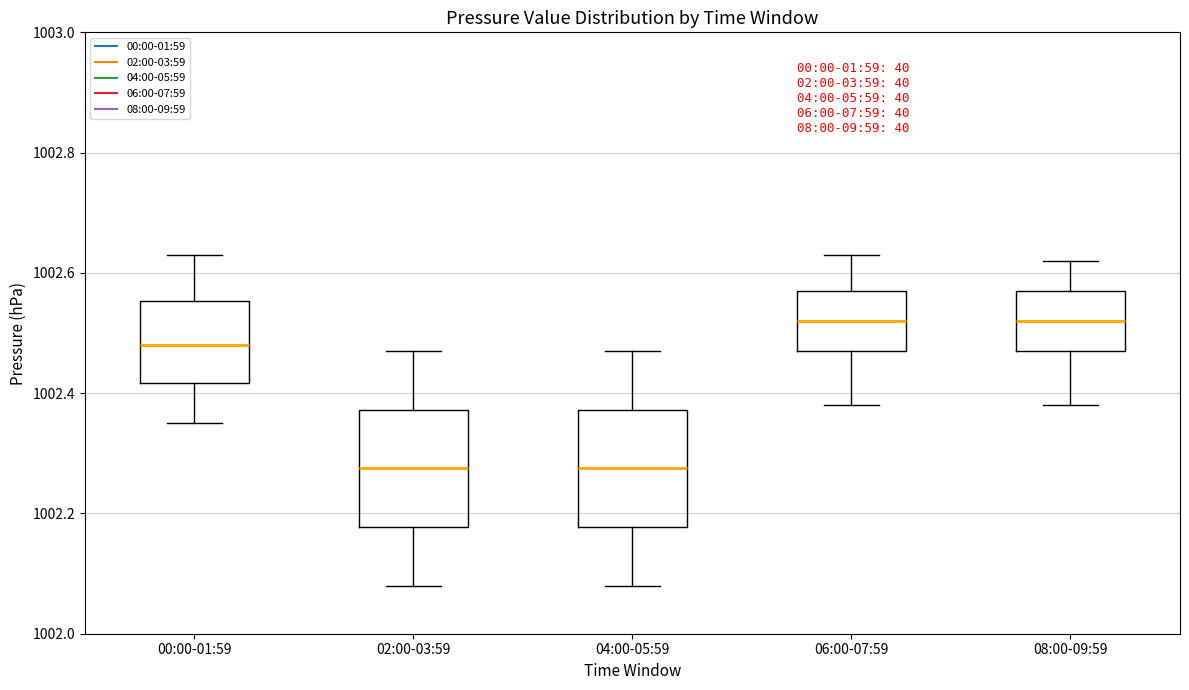

Where is the lower edge of the box for 02:00-03:59 on the y-axis? The values are not printed on the chart, so give them approximately, as read against the axis.

1002.18